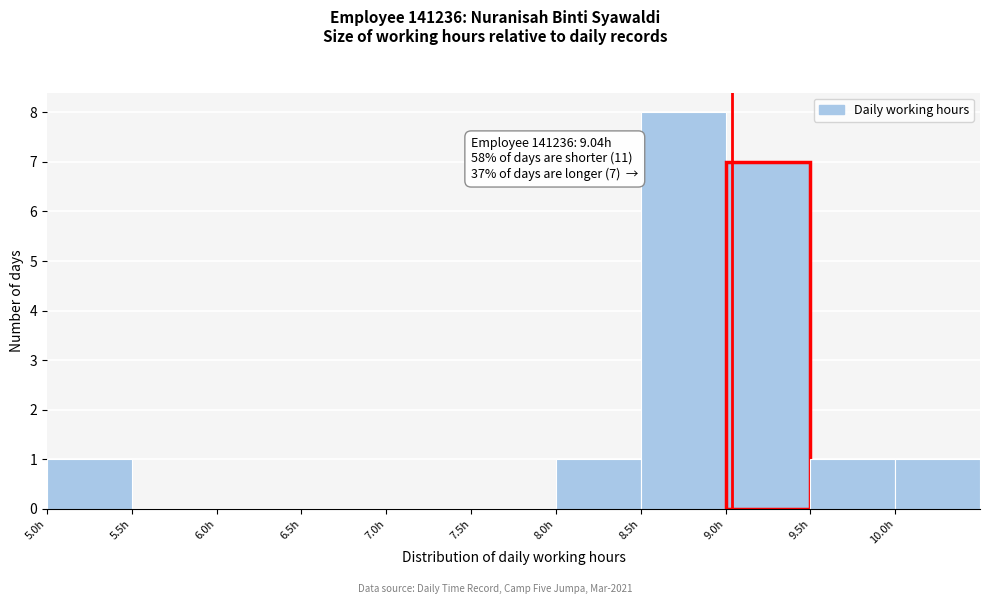

Which range on the x-axis has the tallest bar?

8.5 to 9.0